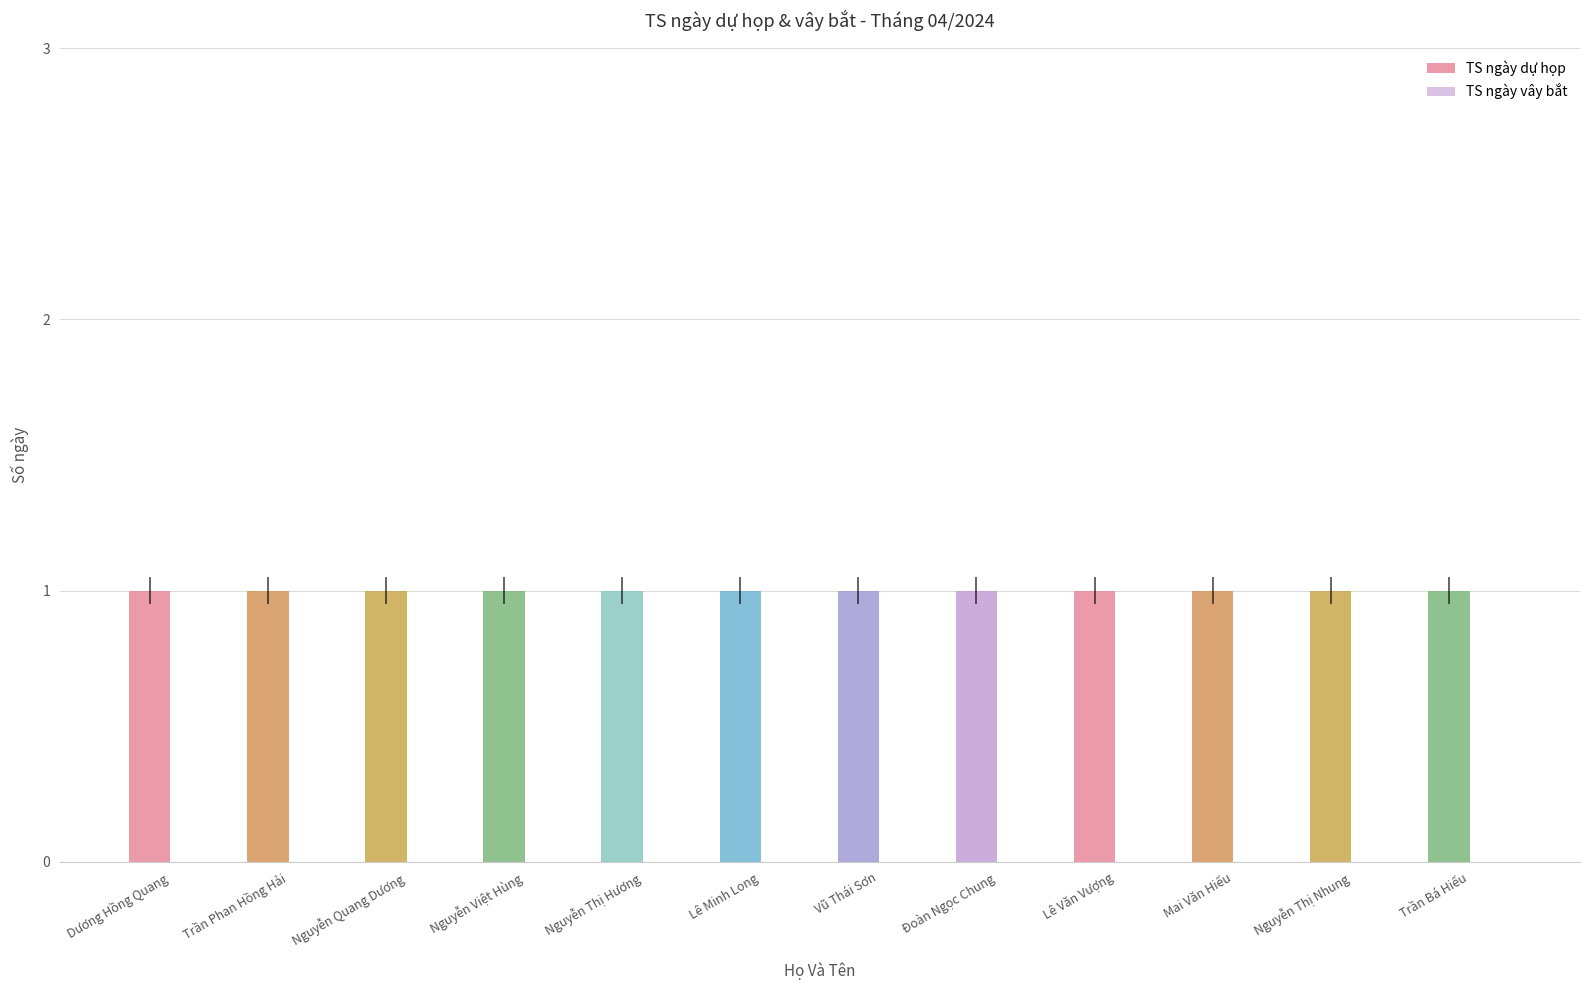

At how many categories does at least one series exceed 0?

12